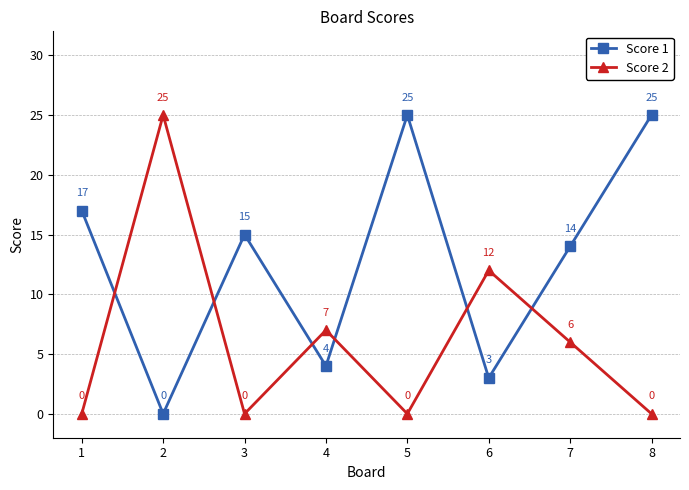

Reading left to right, what are all the values shown in this chart?

Score 1: 1=17	2=0	3=15	4=4	5=25	6=3	7=14	8=25
Score 2: 1=0	2=25	3=0	4=7	5=0	6=12	7=6	8=0